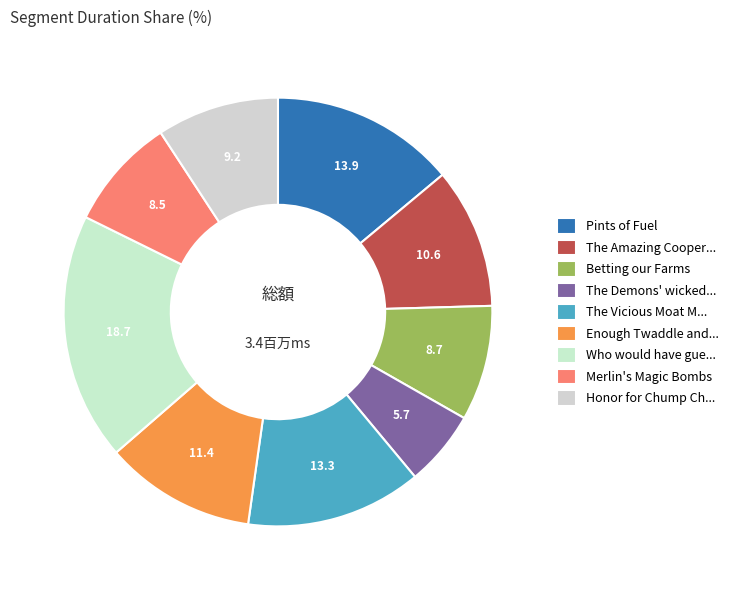

How many slices are in this pie chart?

9